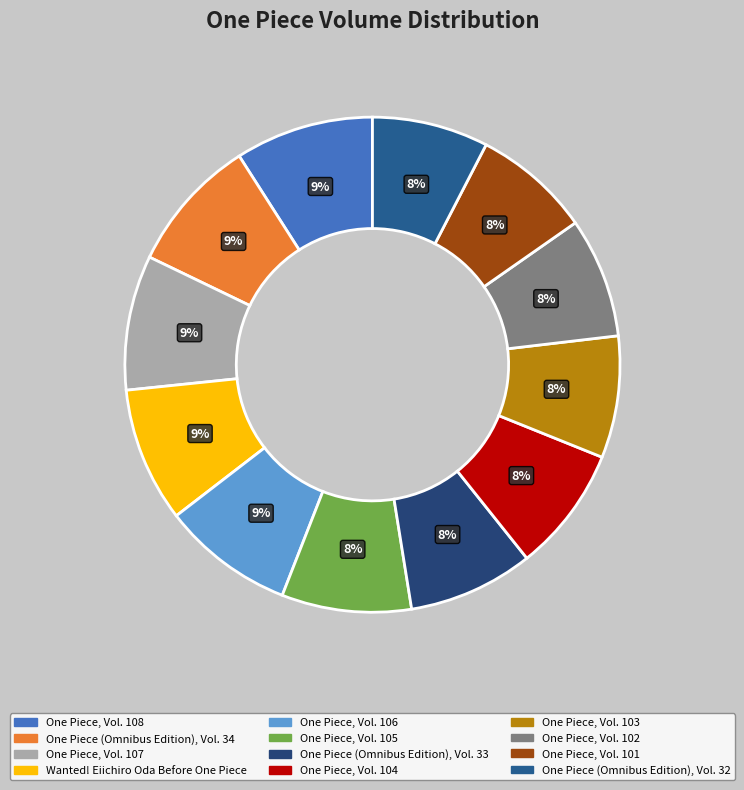

Count the number of slices in the pie.

12